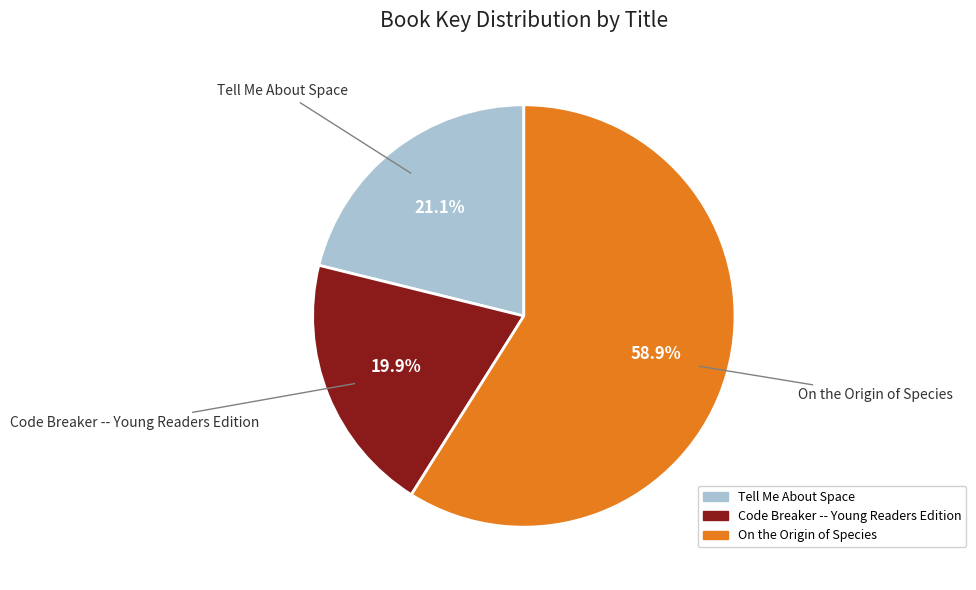

Which has a higher value, On the Origin of Species or Tell Me About Space?

On the Origin of Species